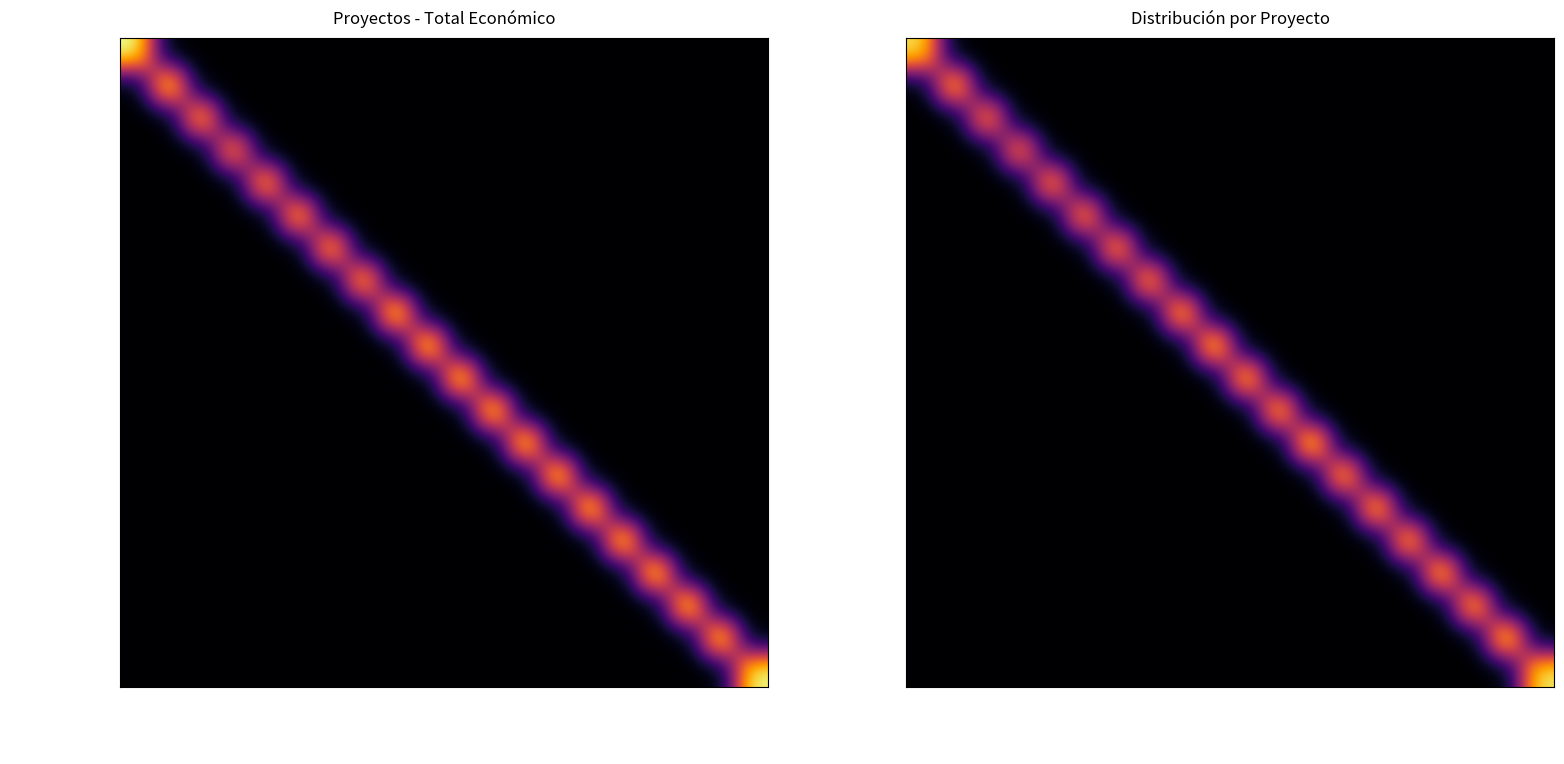

At which label is VID-EXPERT closest to 6?

ALGAVID